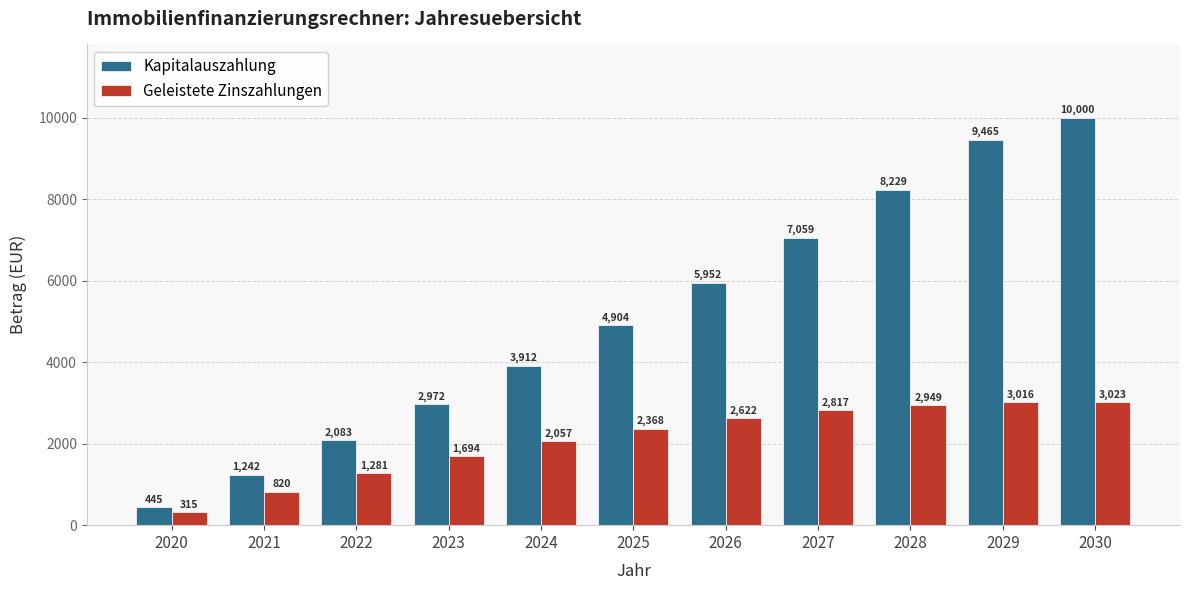

Does the chart contain stacked bars?

No